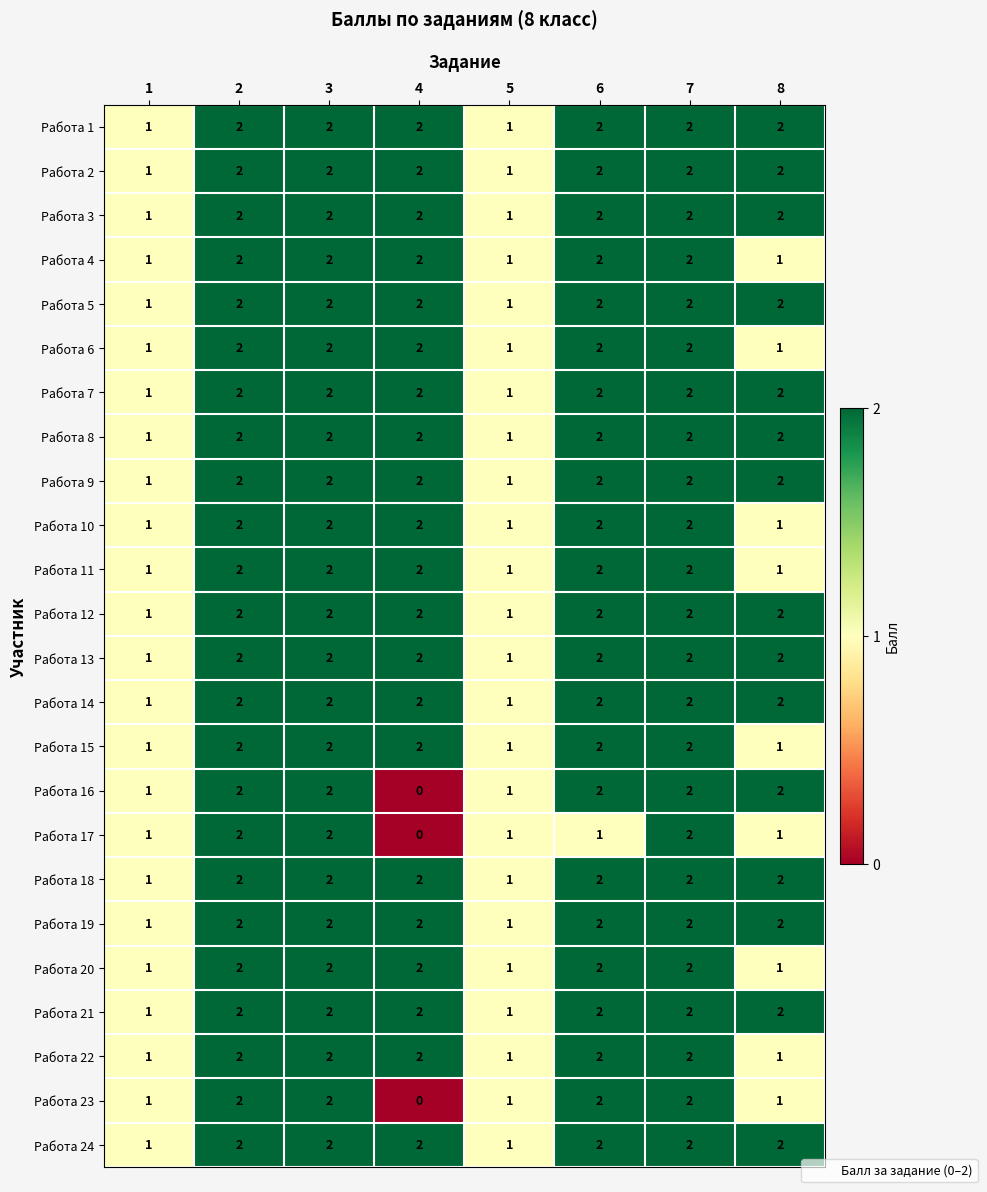

Is the value of Работа 22 at 8 greater than the value of Работа 16 at 6?

No